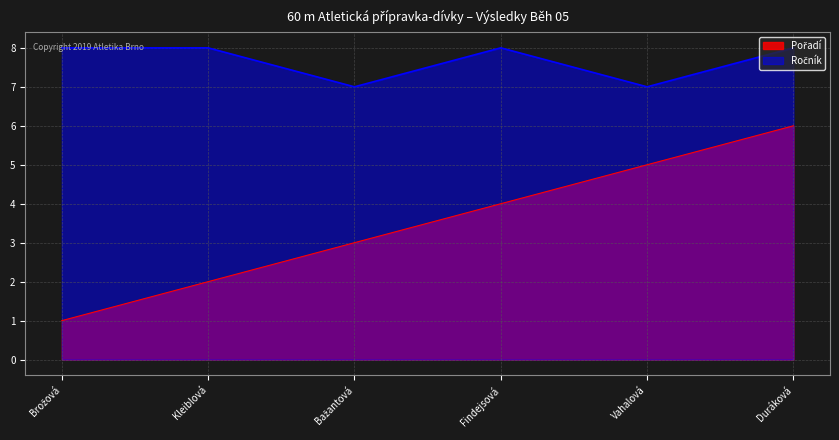

True or false: Ročník and Pořadí cross at least once.

False